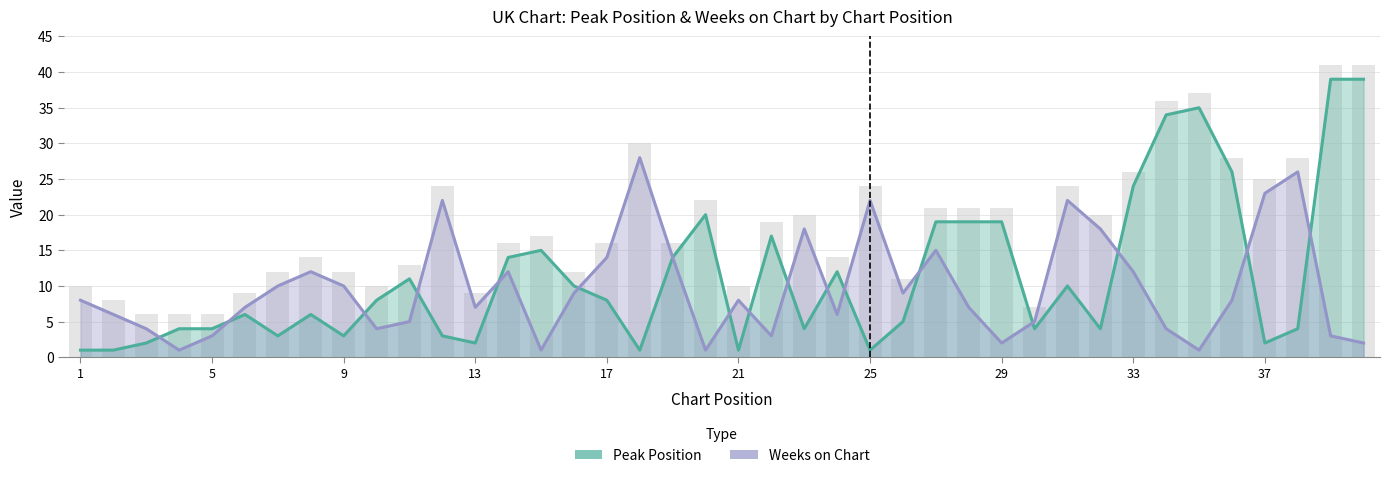

What are all the series names shown in the legend?

Peak Position, Weeks on Chart